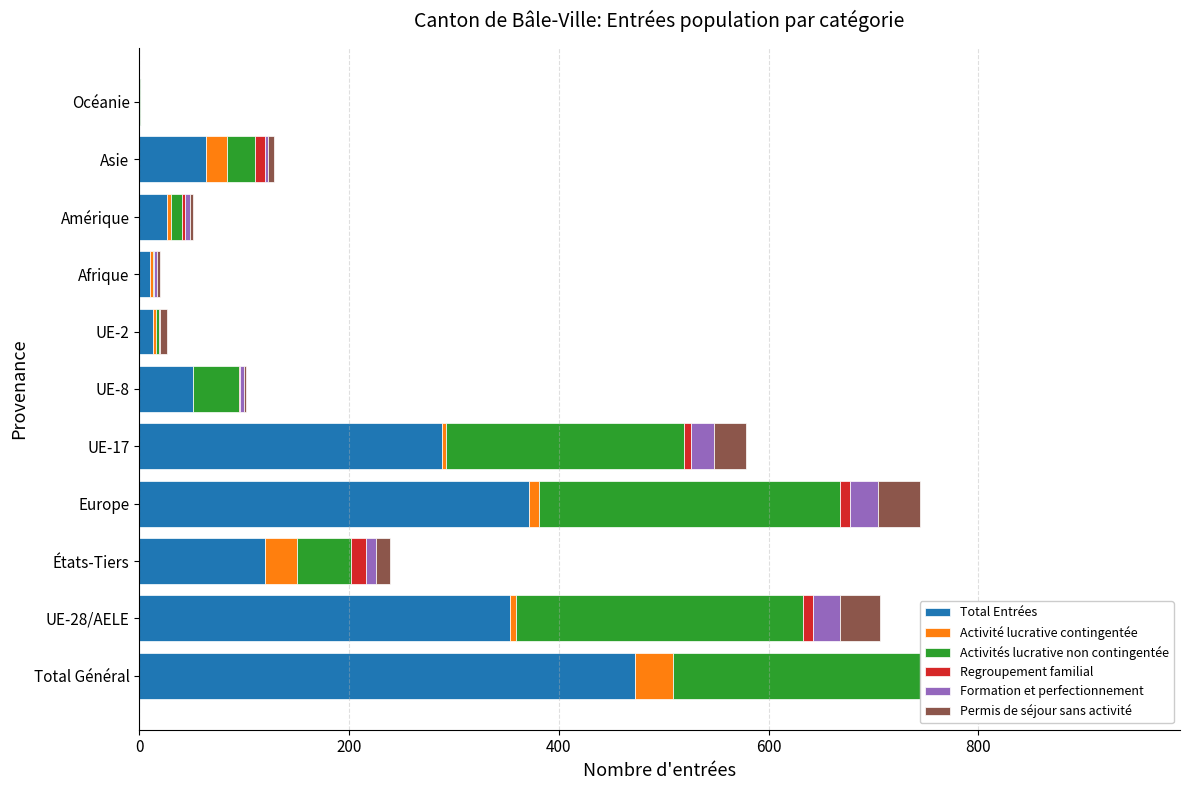

Which series has the widest spread of values?

Total Entrées